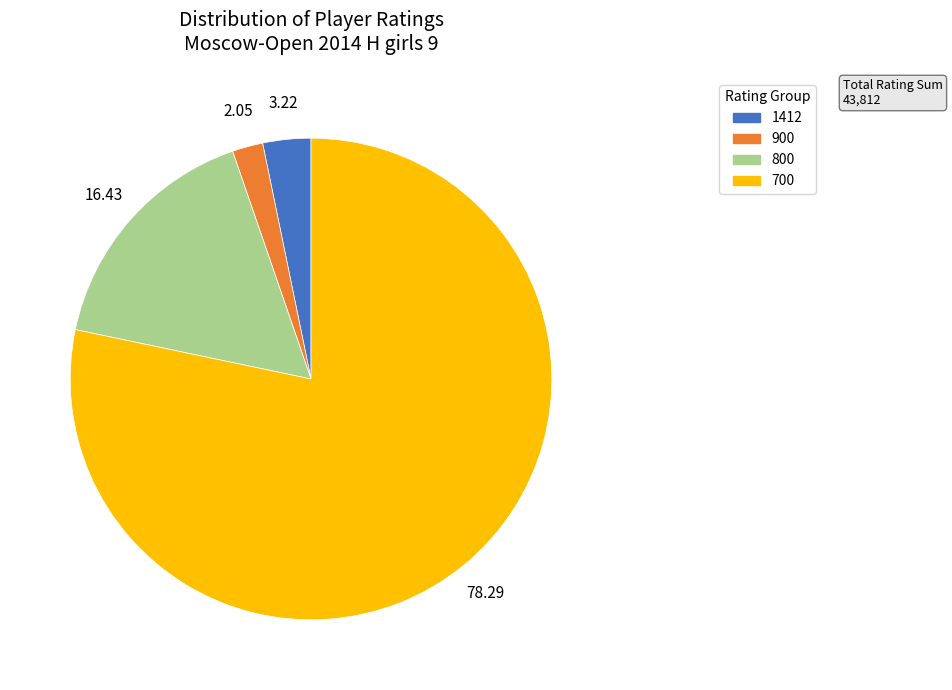

Is the sum of 800 and 1412 greater than half?

No